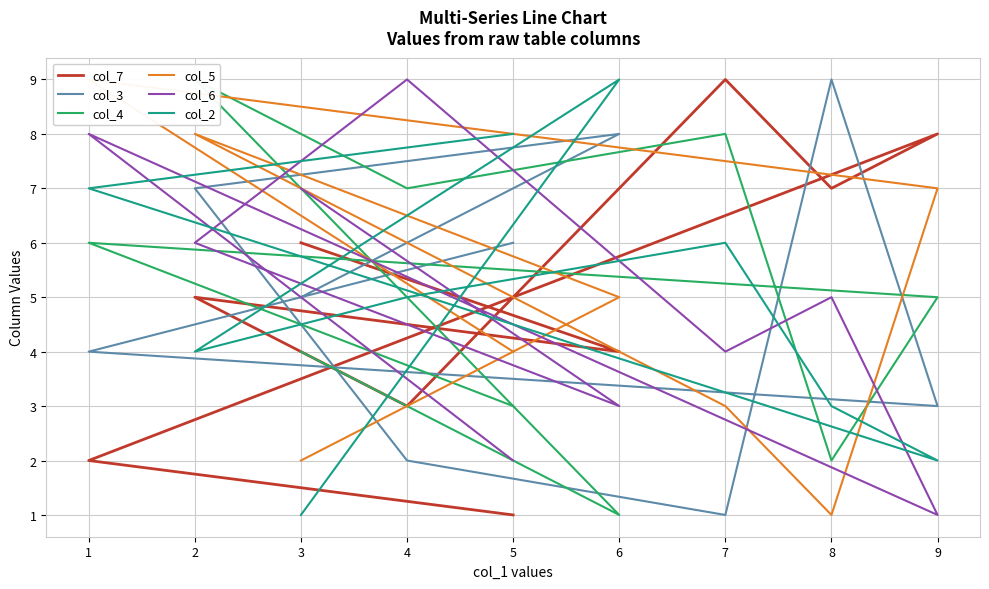

At which category is the sum across all series the highest?

2